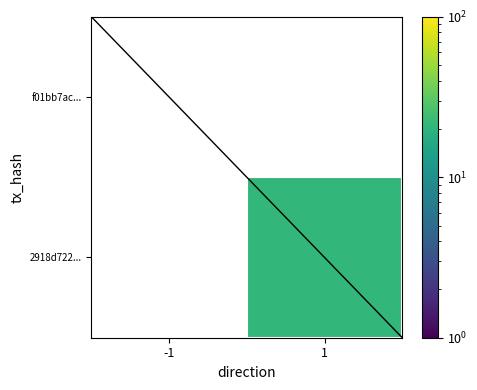

At how many categories does at least one series exceed 3?

1